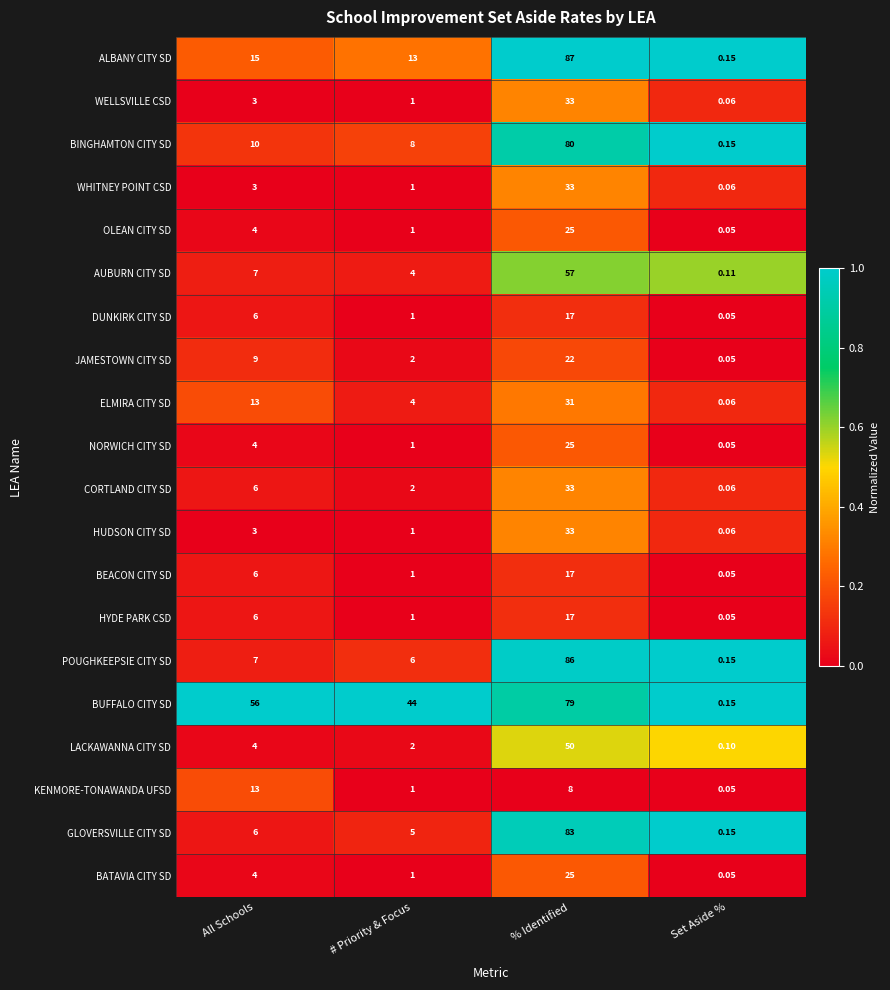

At which label is ALBANY CITY SD closest to 43?

All Schools